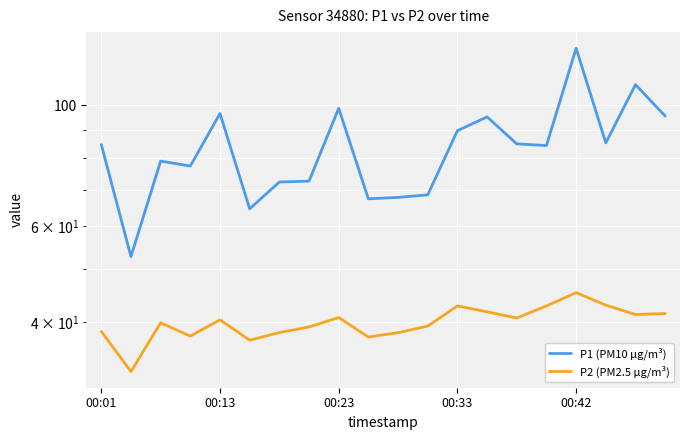

Rank the series by their maximum value, from lowest to highest.

P2 (PM2.5 µg/m³), P1 (PM10 µg/m³)